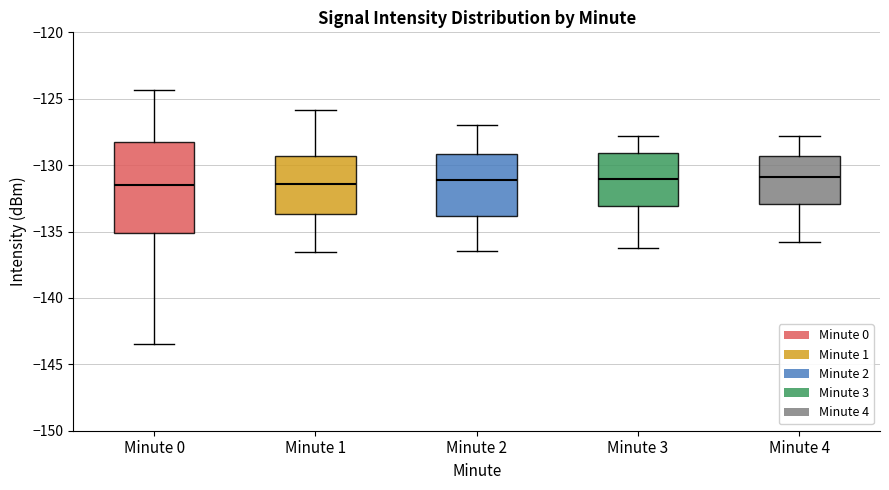

Reading left to right, read every box against the y-axis: the position of its median line, the range the box covers, and the ends of its whiskers. The values are not printed on the chart, so give them approximately, as read against the axis.

Minute 0: median -131.5, box -135.0 to -128.5, whiskers -143.5 to -124.5
Minute 1: median -131.5, box -133.5 to -129.5, whiskers -136.5 to -126.0
Minute 2: median -131.0, box -134.0 to -129.0, whiskers -136.5 to -127.0
Minute 3: median -131.0, box -133.0 to -129.0, whiskers -136.0 to -128.0
Minute 4: median -131.0, box -133.0 to -129.5, whiskers -136.0 to -128.0